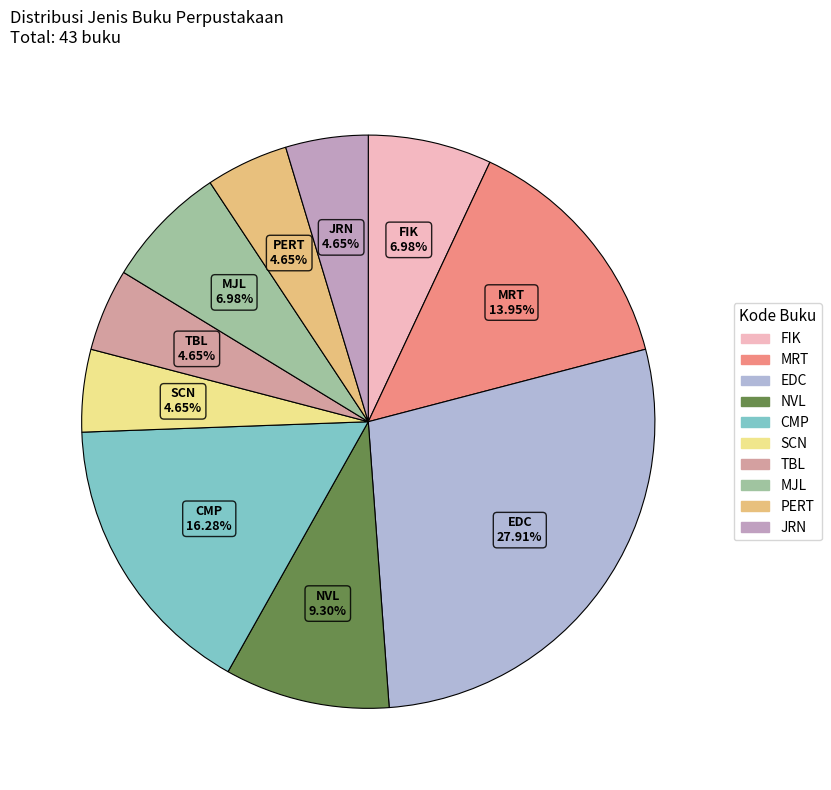

Does JRN represent more than half of the total?

No